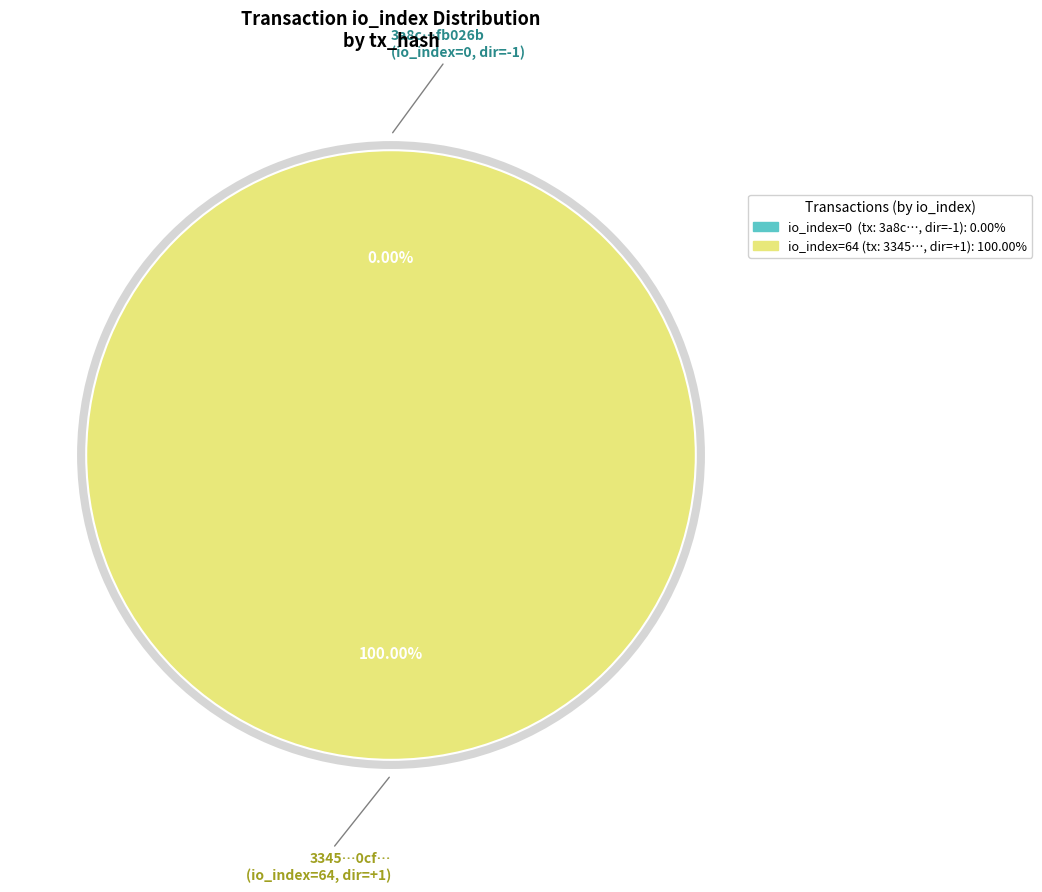

How many segments does this pie chart have?

2